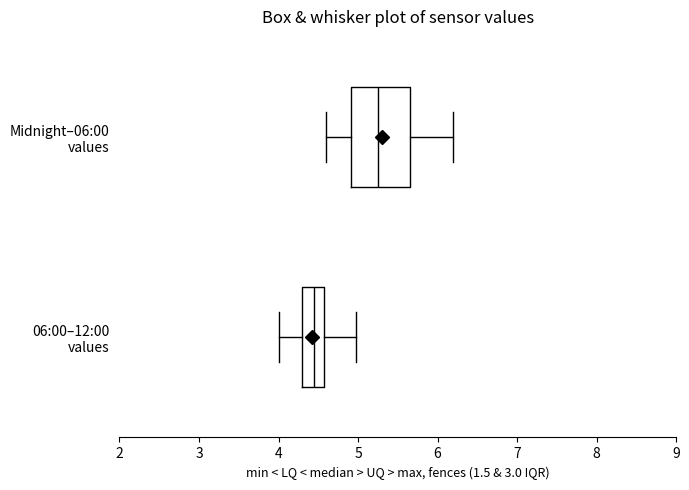

Which box has the furthest to the left median line?

06:00–12:00 values